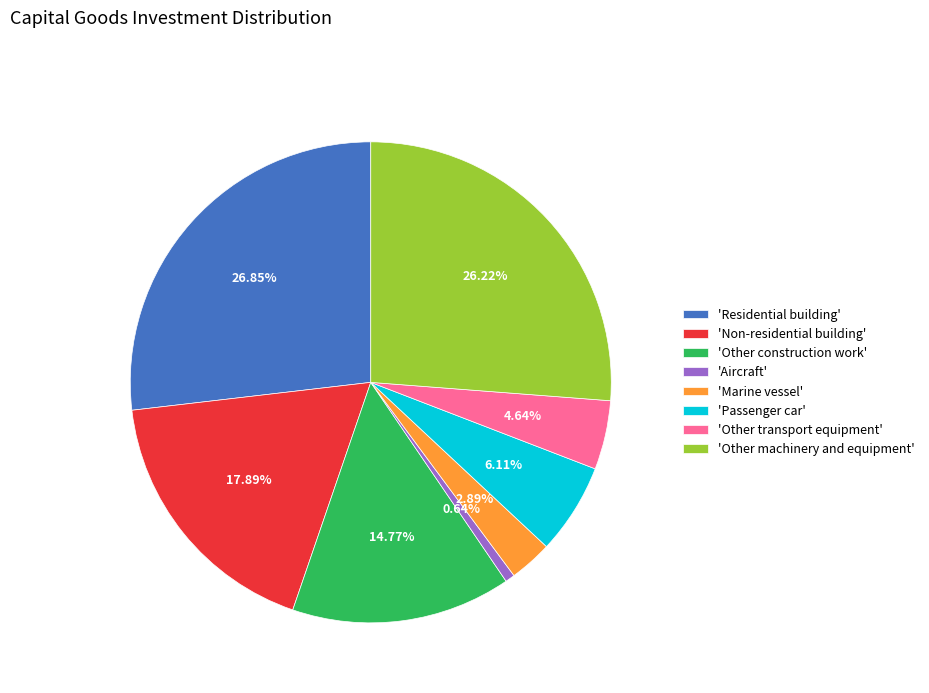

To the nearest percent, what is the average slice percentage?

12%